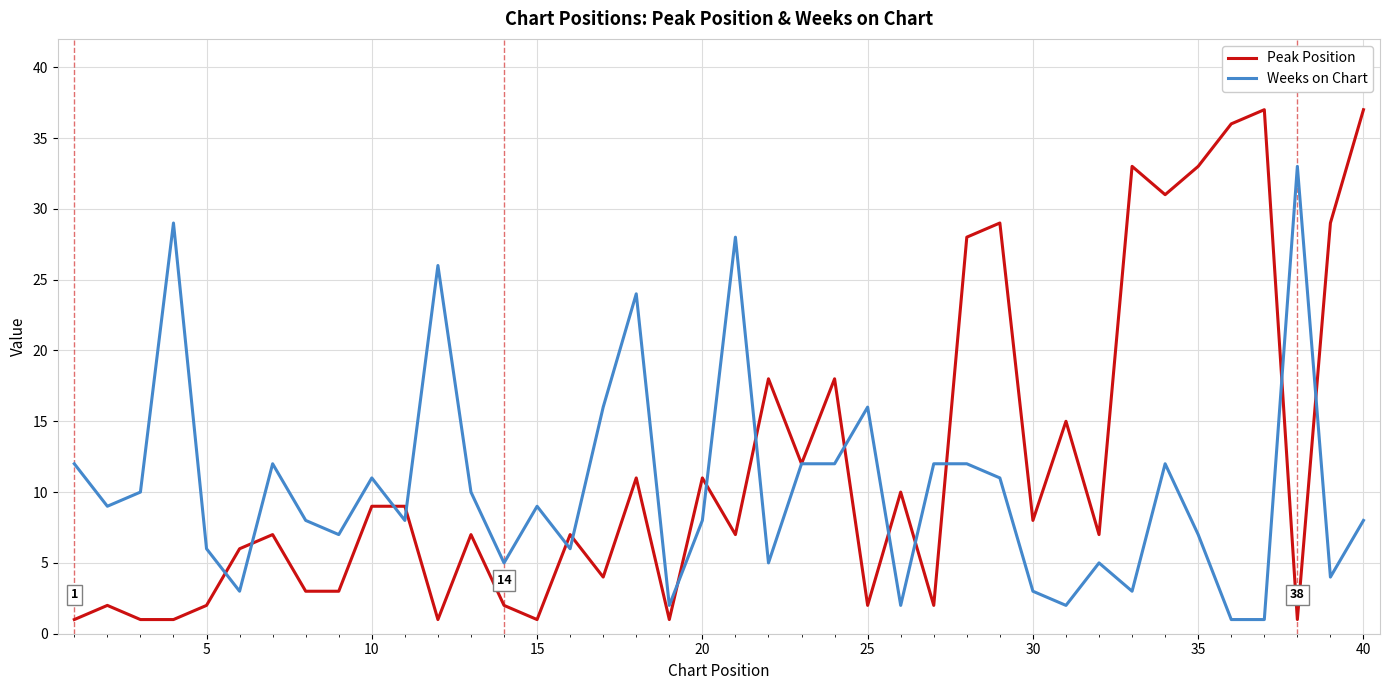

What is the maximum value shown in the chart?

37